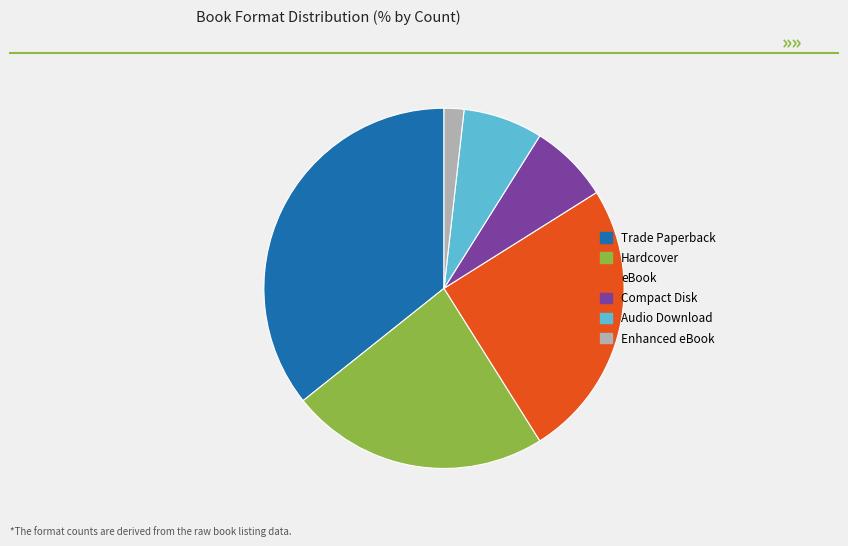

Does Trade Paperback account for over 50% of the chart?

No